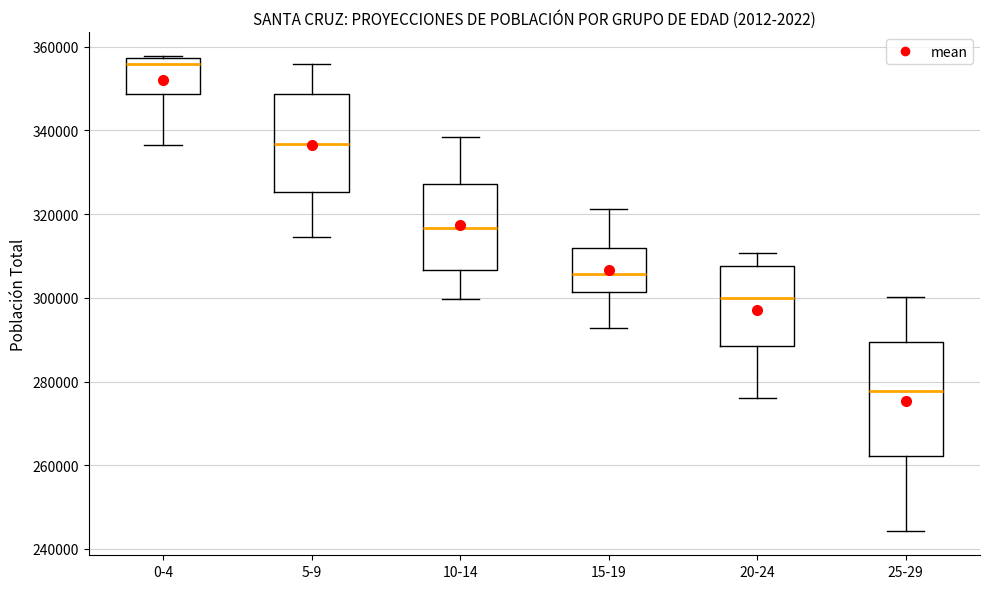

Reading left to right, read every box against the y-axis: the position of its median line, the range the box covers, and the ends of its whiskers. The values are not printed on the chart, so give them approximately, as read against the axis.

0-4: median 356000, box 348000 to 358000, whiskers 336000 to 358000
5-9: median 336000, box 326000 to 348000, whiskers 314000 to 356000
10-14: median 316000, box 306000 to 328000, whiskers 300000 to 338000
15-19: median 306000, box 302000 to 312000, whiskers 292000 to 322000
20-24: median 300000, box 288000 to 308000, whiskers 276000 to 310000
25-29: median 278000, box 262000 to 290000, whiskers 244000 to 300000